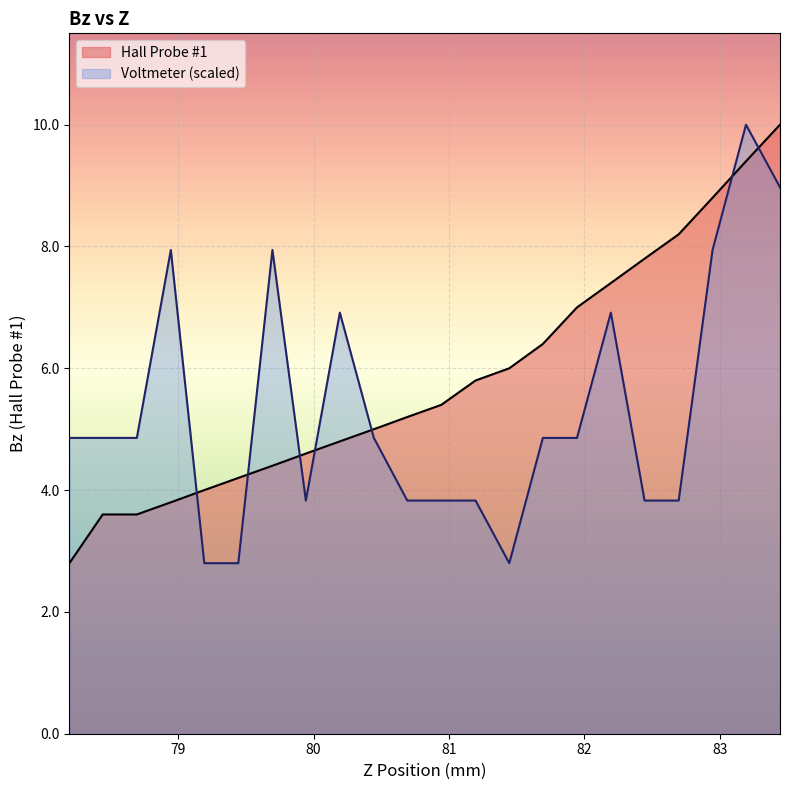

How many intersections are there between Hall Probe #1 and Voltmeter?

7